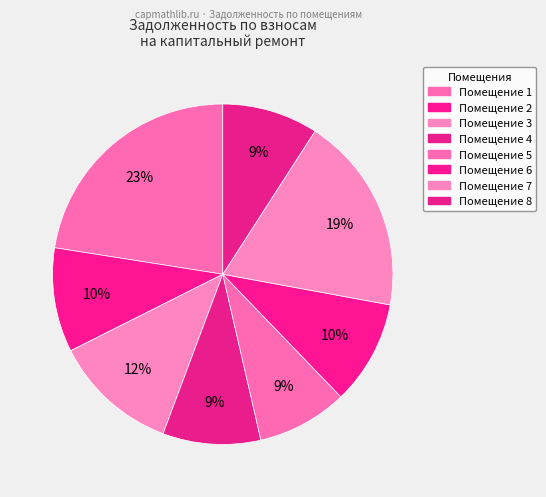

How many segments does this pie chart have?

8